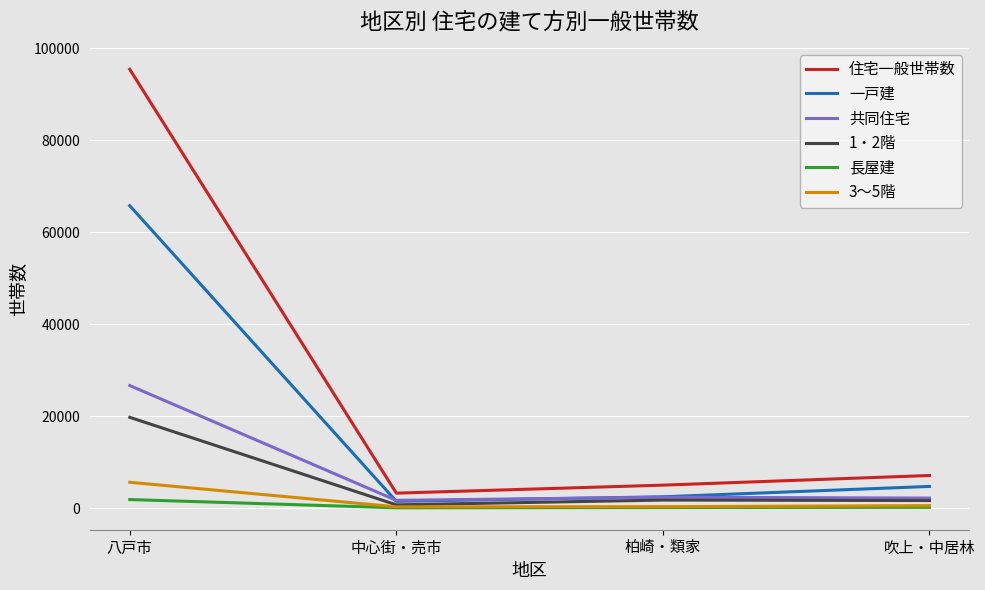

True or false: 一戸建 and 長屋建 intersect in this chart.

False